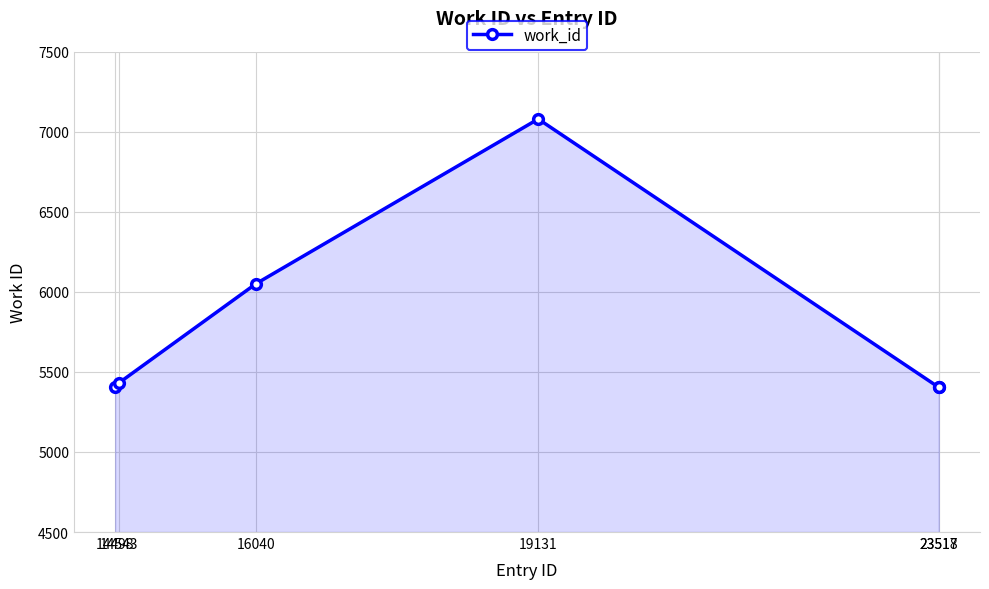

How many lines are shown in the chart?

1